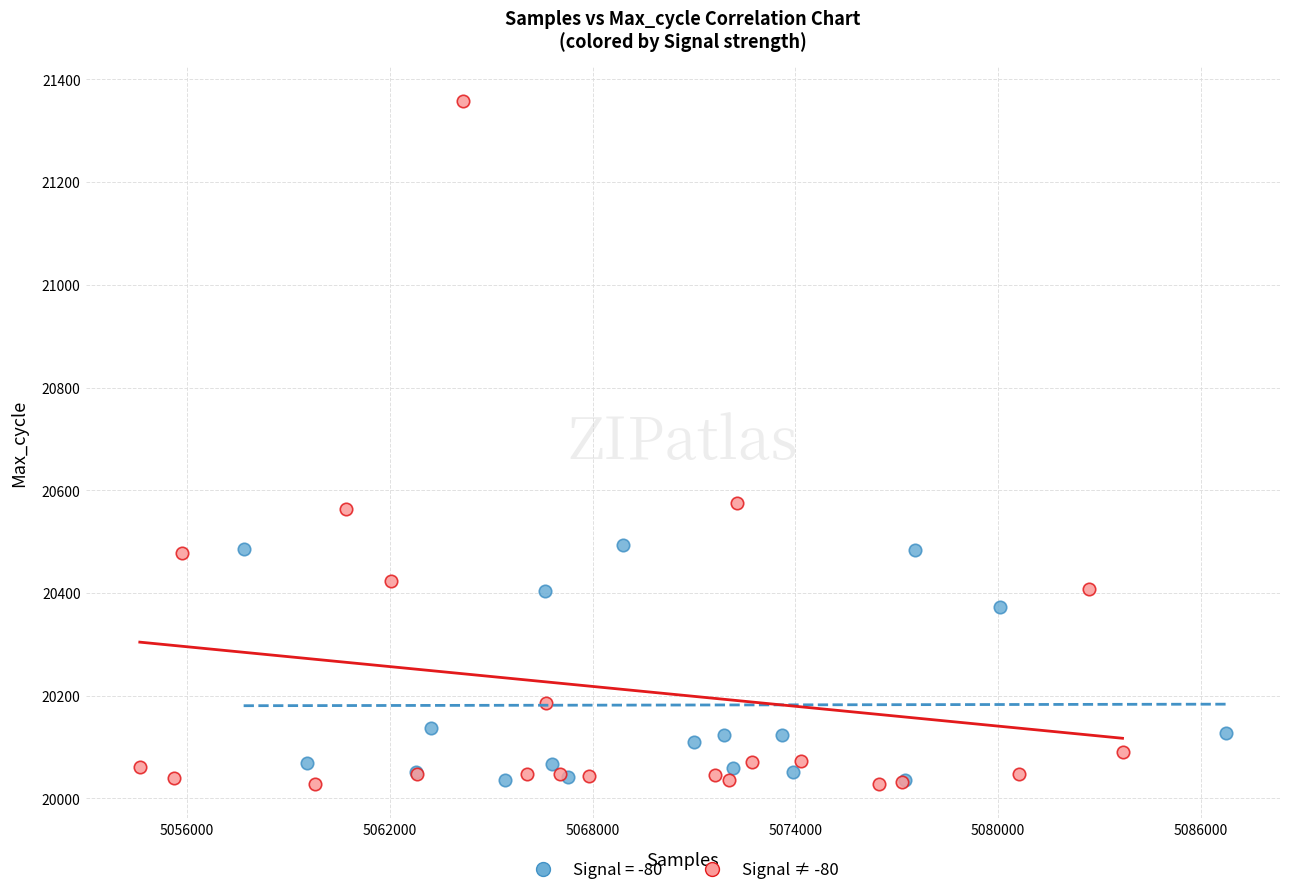

Which series has the widest spread of Y values?

Signal ≠ -80